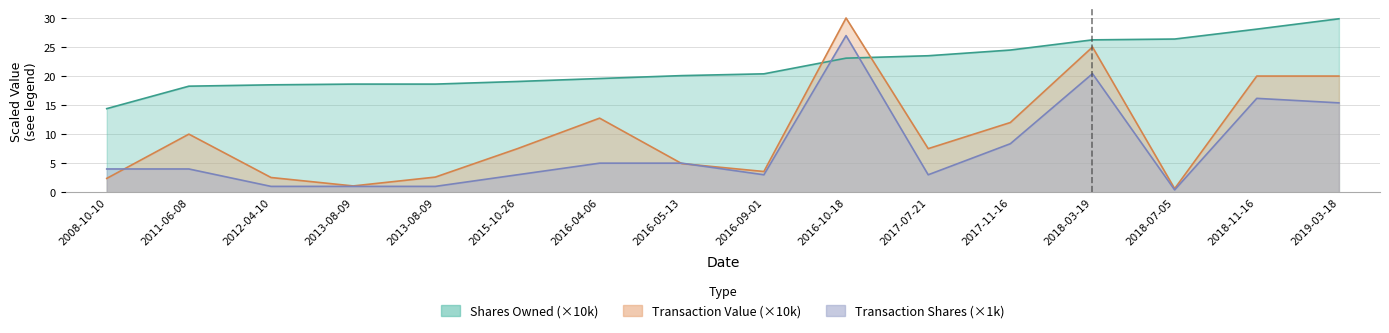

True or false: transactionValue has a value of 12.8 at 2016-04-06.

True